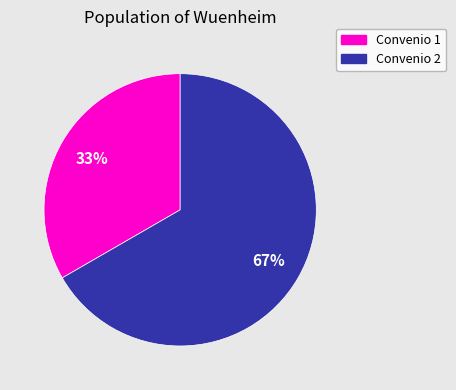

Is there a majority slice in this chart?

Yes